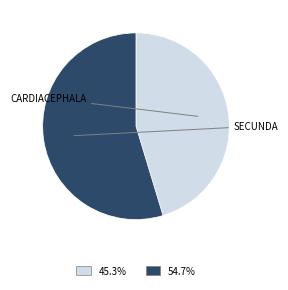

Count the number of slices in the pie.

2